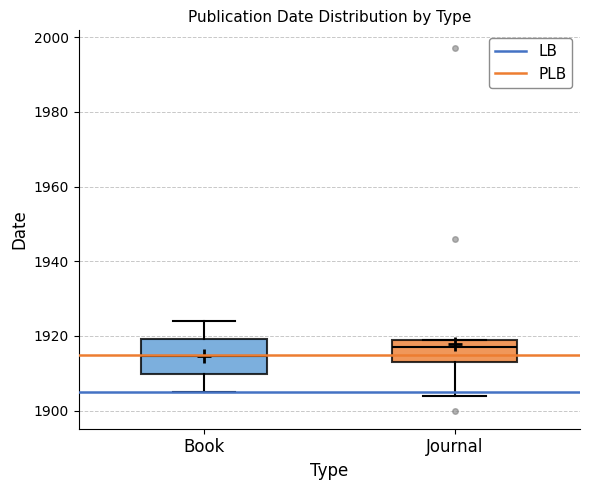

Comparing the boxes themselves (not the whiskers), which one is the tallest?

Book